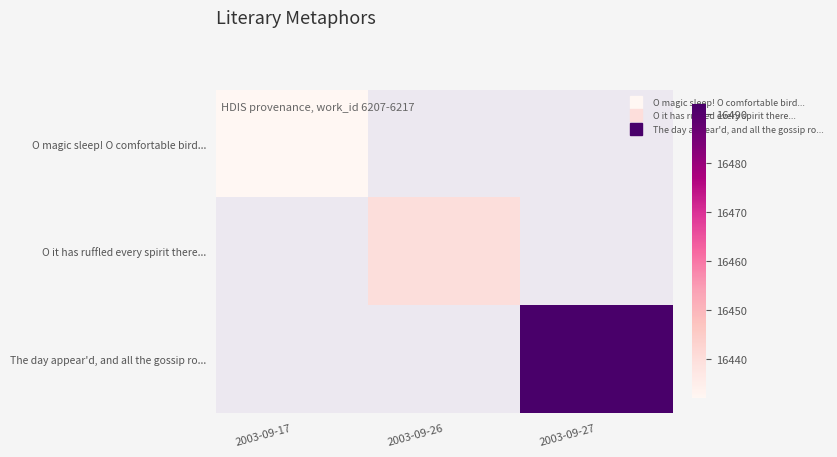

Is the value of O it has ruffled every spirit there... at 2003-09-27 greater than the value of The day appear'd, and all the gossip ro... at 2003-09-27?

No